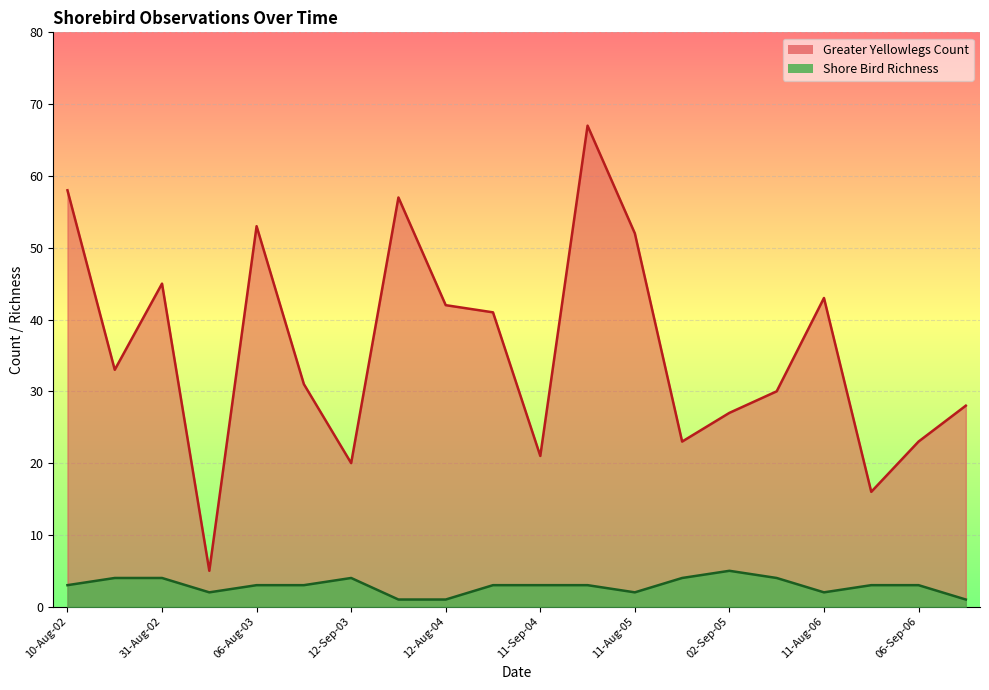

At which label does Shore Bird Richness first exceed 3?

22-Aug-02